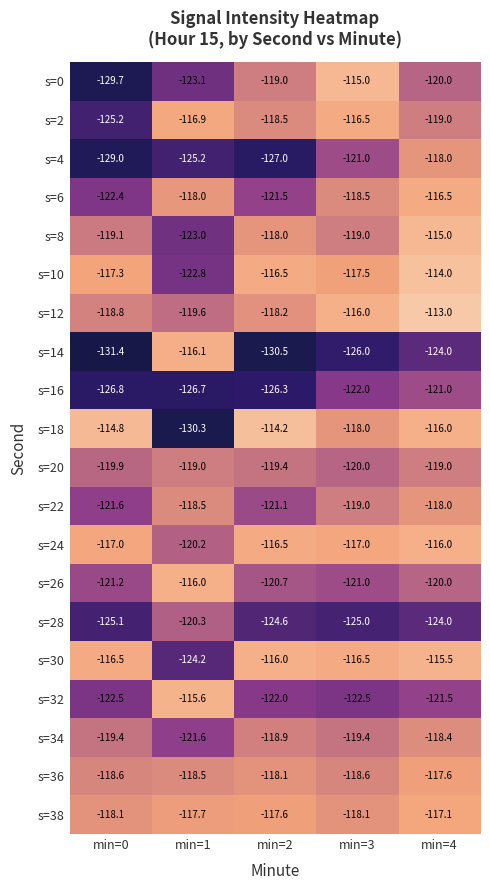

What is the maximum value for s=14?

-116.1